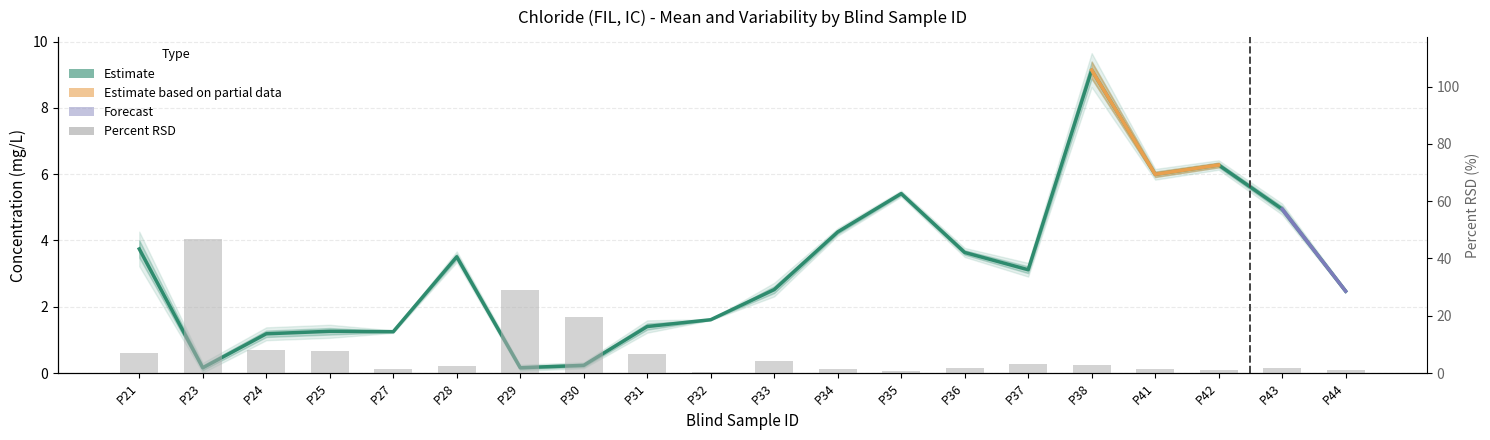

Reading right to left, transcribe all the data shown in this chart.

Mean: P44=2.5	P43=4.9	P42=6.3	P41=6.0	P38=9.1	P37=3.1	P36=3.6	P35=5.4	P34=4.3	P33=2.5	P32=1.6	P31=1.4	P30=0.2	P29=0.2	P28=3.5	P27=1.2	P25=1.3	P24=1.2	P23=0.2	P21=3.7
Percent RSD: P44=1.0	P43=1.7	P42=1.1	P41=1.4	P38=2.8	P37=3.3	P36=1.9	P35=0.9	P34=1.3	P33=4.1	P32=0.5	P31=6.6	P30=19.5	P29=29.0	P28=2.3	P27=1.5	P25=7.8	P24=8.2	P23=46.9	P21=7.0